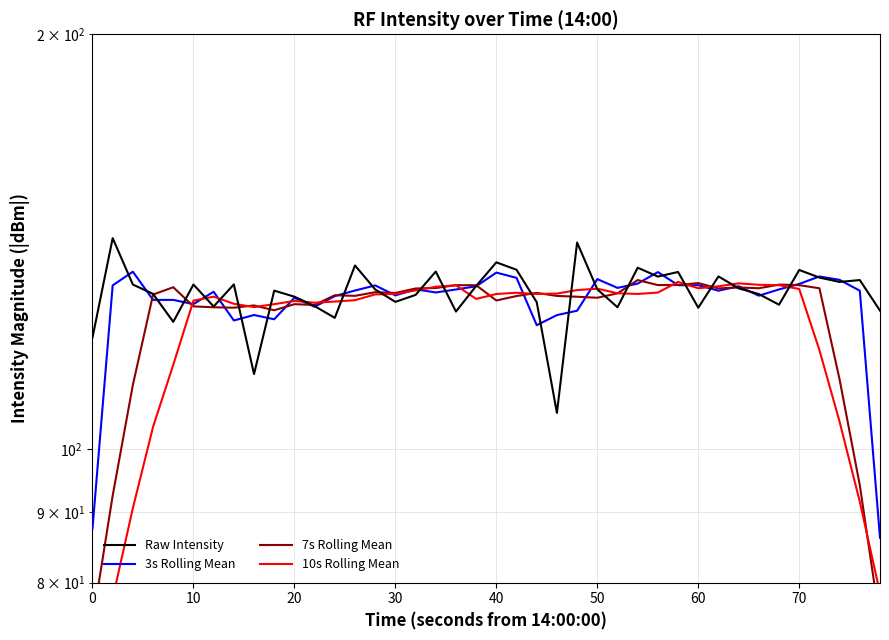

Is it true that 3s Rolling Mean equals 32.2 at 10?

False